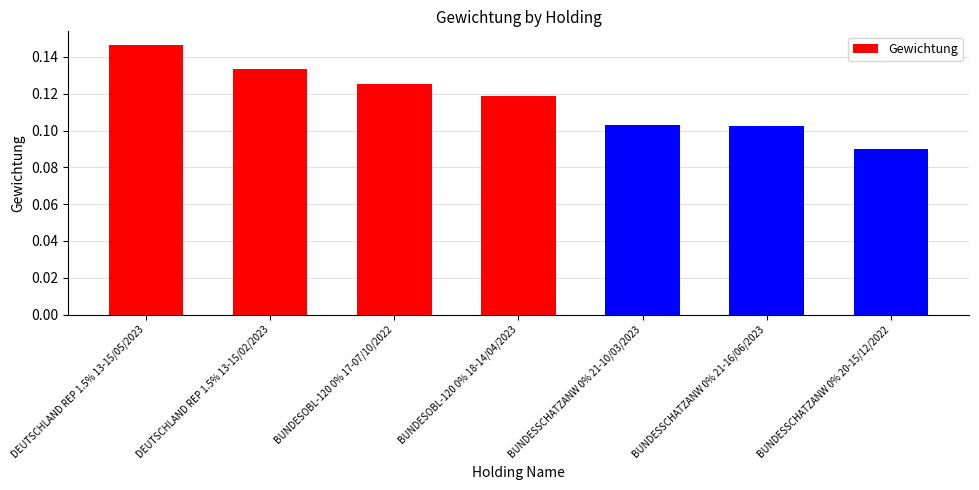

Count the number of categories in the chart.

7